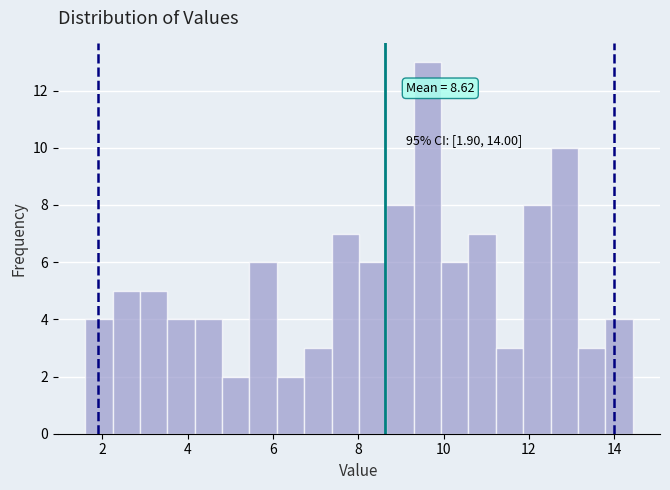

Read against the x-axis, roughly where is the centre of the tallest bar?

9.6